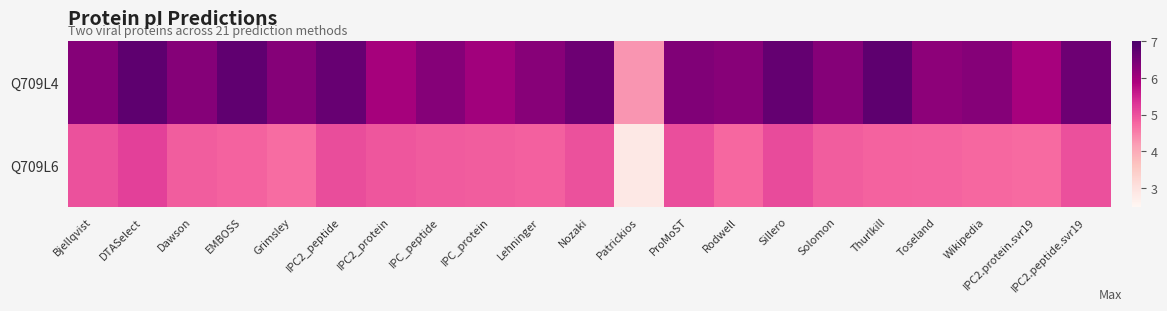

Between IPC2.peptide.svr19 and Thurlkill, which is larger?

Thurlkill